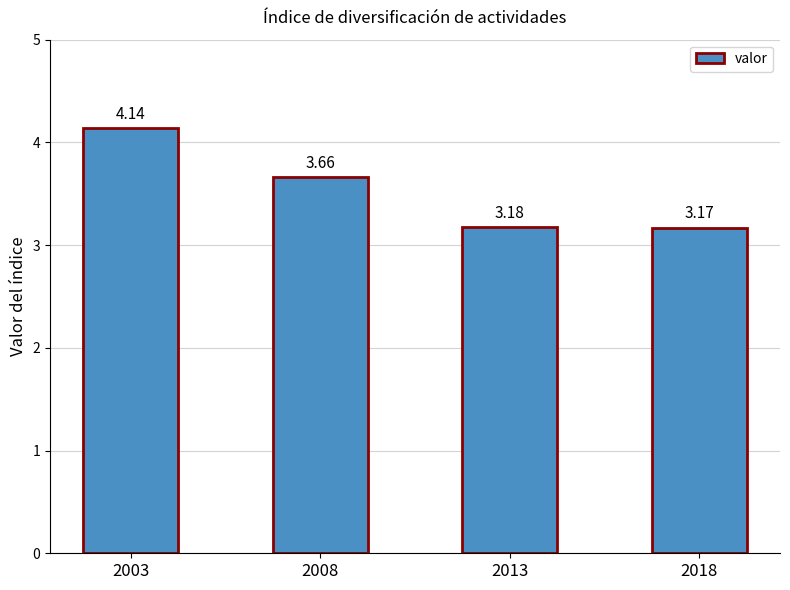

What is the ratio of the value at 2003 to the value at 2018?

1.3